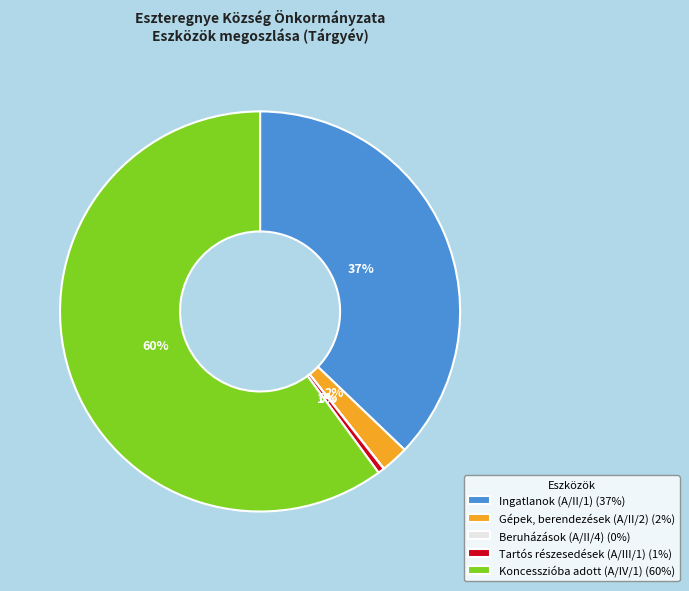

To the nearest percent, what is the difference between the largest and smallest slice percentages?

60%